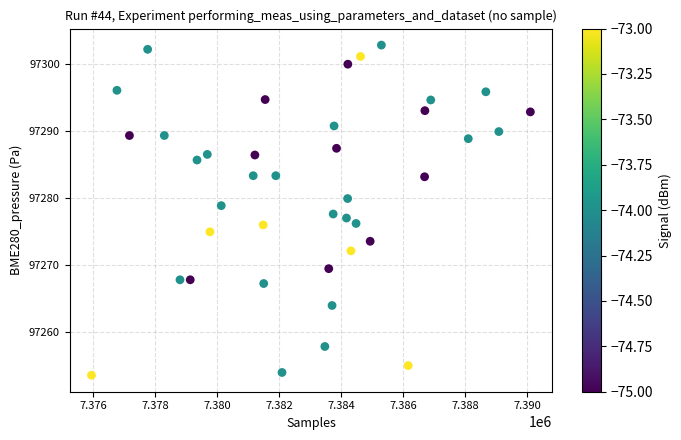

What is the range of X values (max minus min)?

14155.0